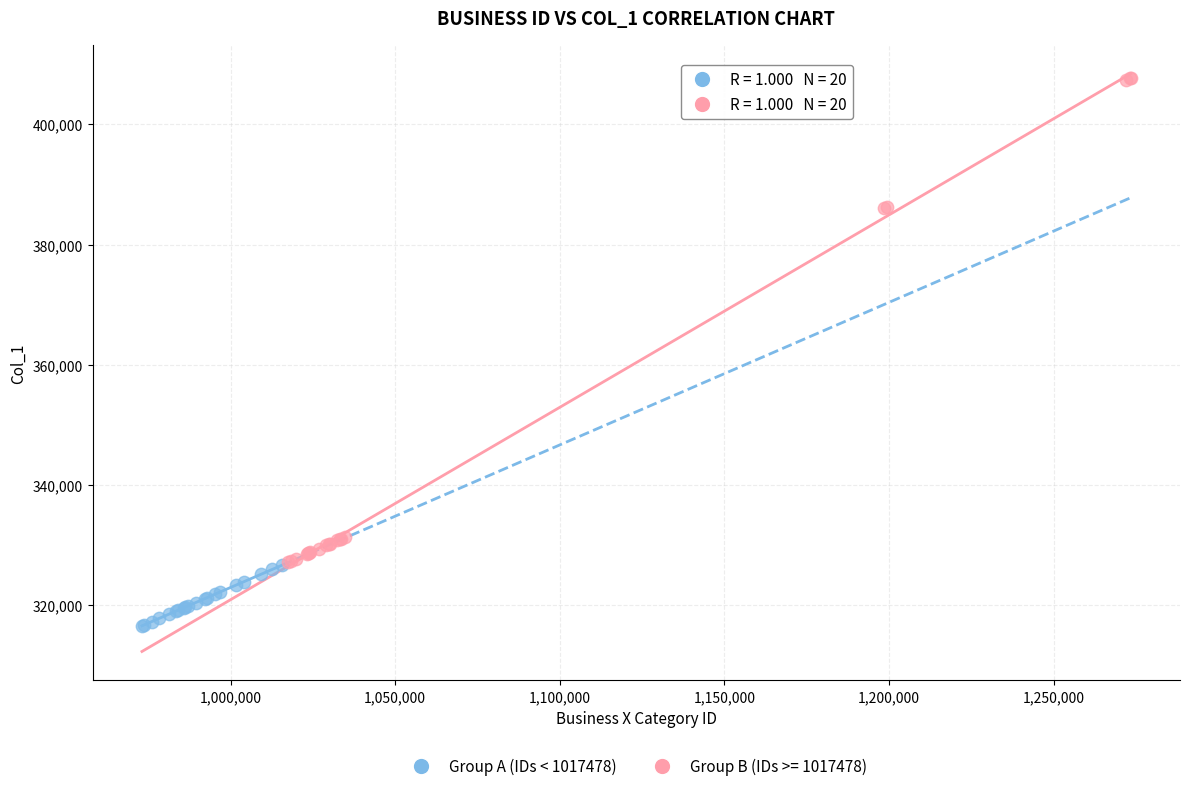

Which series has the widest spread of Y values?

Group B (IDs >= 1017478)